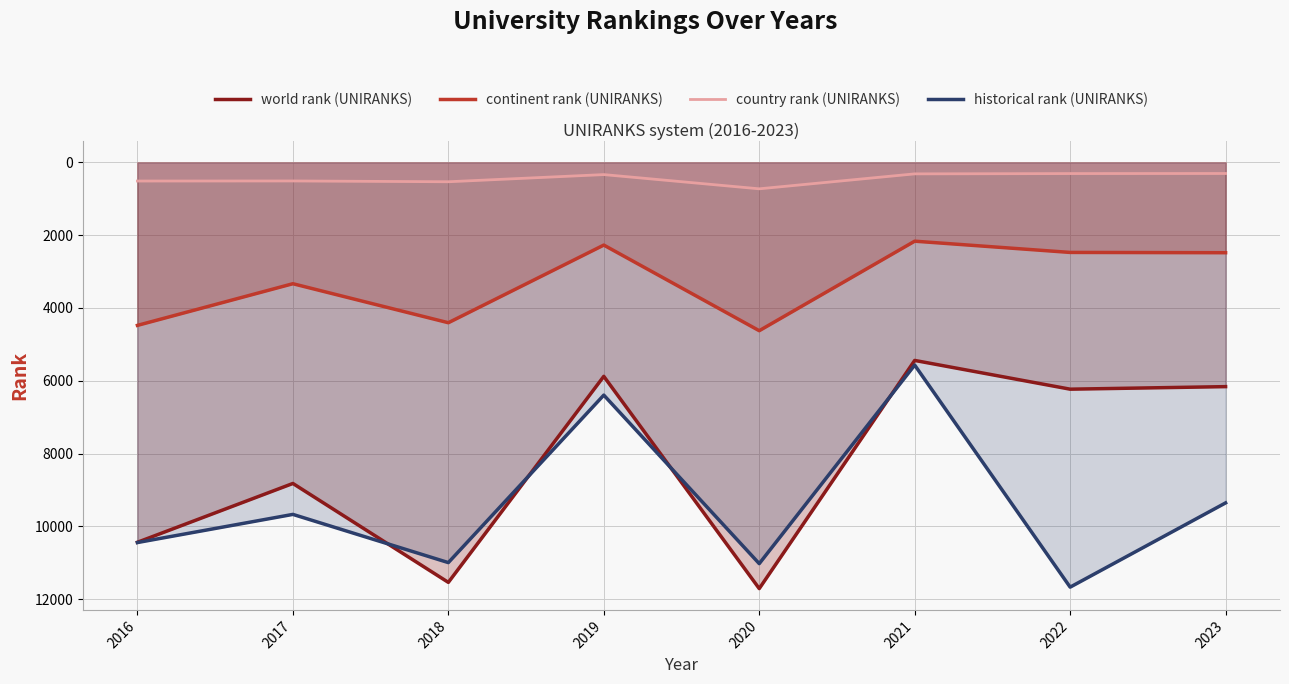

What is the minimum value for country rank (UNIRANKS)?

304.0